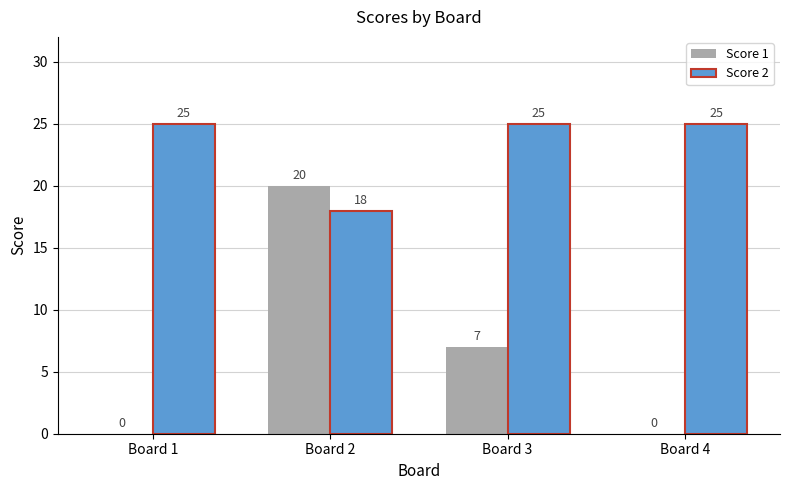

Reading right to left, extract all data points from this chart.

Score 1: Board 4=0	Board 3=7	Board 2=20	Board 1=0
Score 2: Board 4=25	Board 3=25	Board 2=18	Board 1=25